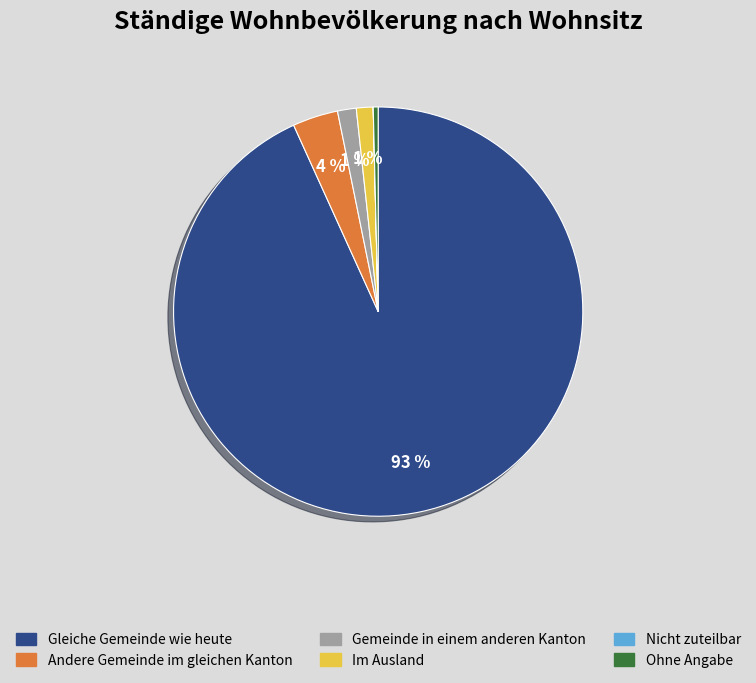

What percentage is the Gemeinde in einem anderen Kanton slice, to the nearest percent?

1%